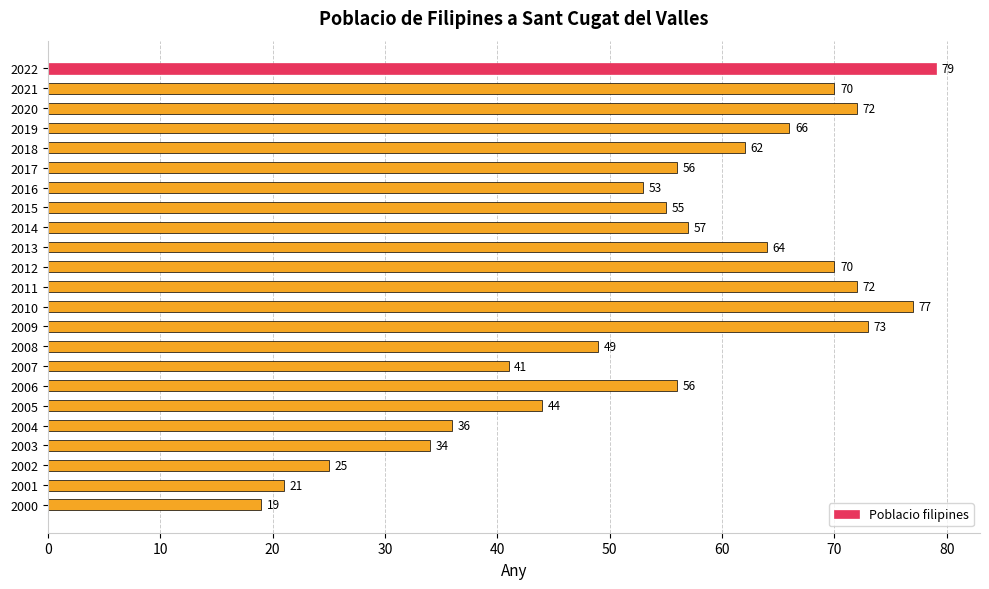

Reading top to bottom, extract all data points from this chart.

2022=79	2021=70	2020=72	2019=66	2018=62	2017=56	2016=53	2015=55	2014=57	2013=64	2012=70	2011=72	2010=77	2009=73	2008=49	2007=41	2006=56	2005=44	2004=36	2003=34	2002=25	2001=21	2000=19